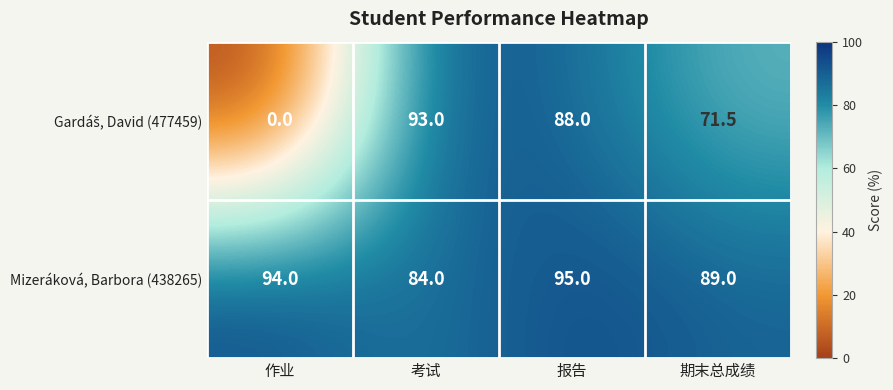

Rank the categories by Mizeráková, Barbora (438265) value from highest to lowest.

报告, 作业, 期末总成绩, 考试